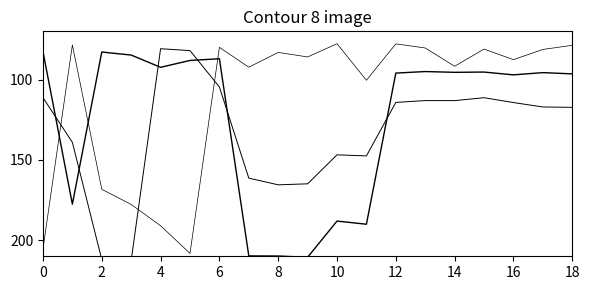

What is the label of the 11th point from the left?

10